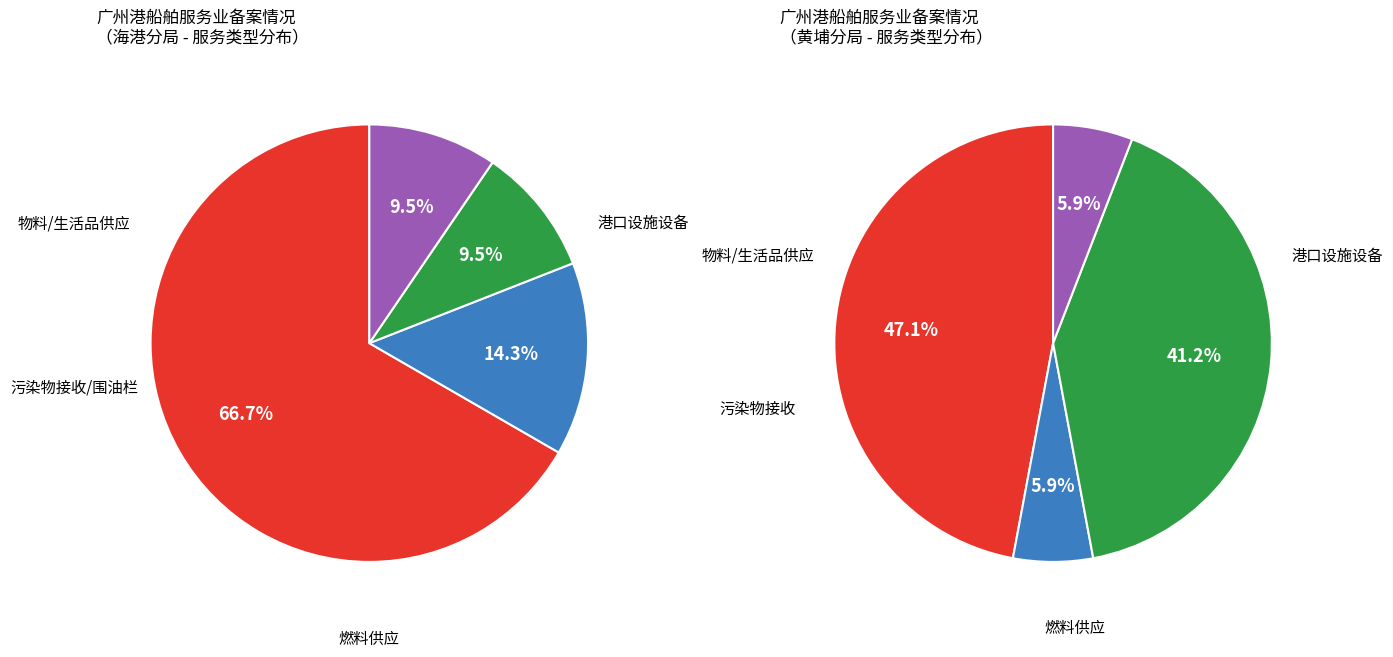

True or false: 黄埔分局 accounts for 56% of the total.

False